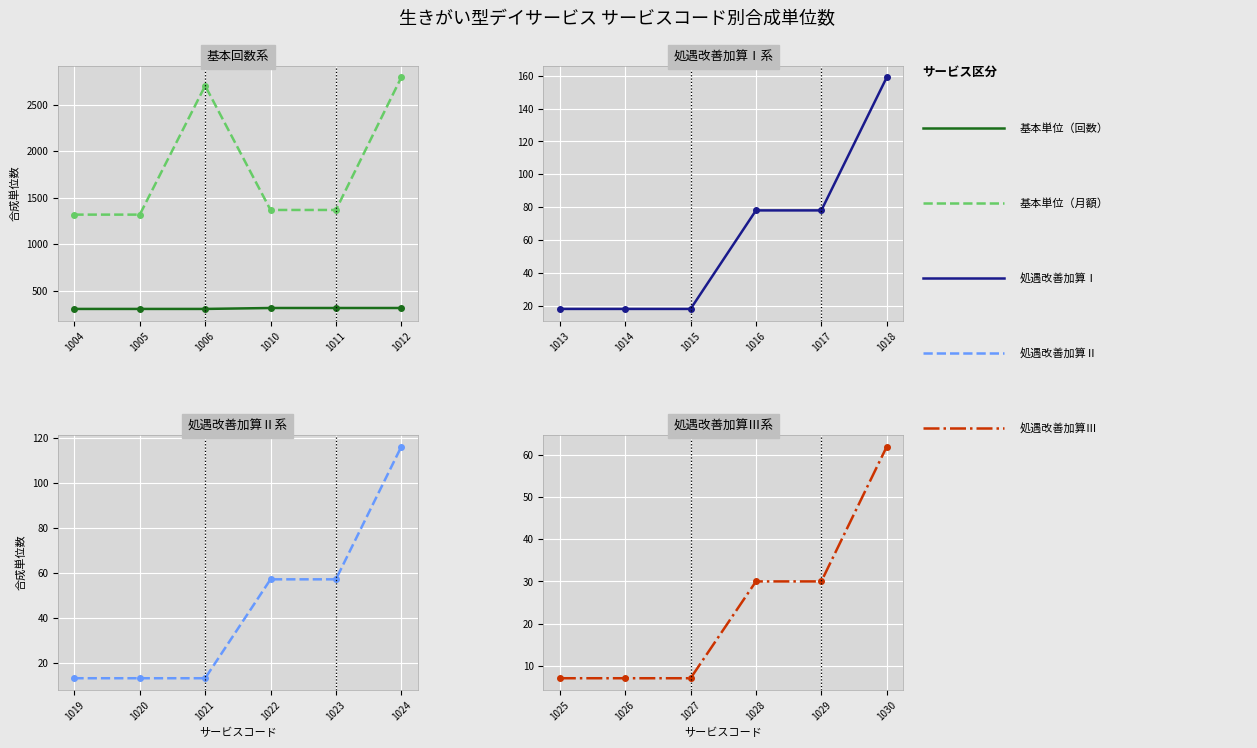

True or false: 基本単位（回数） and 基本単位（月額） intersect in this chart.

False